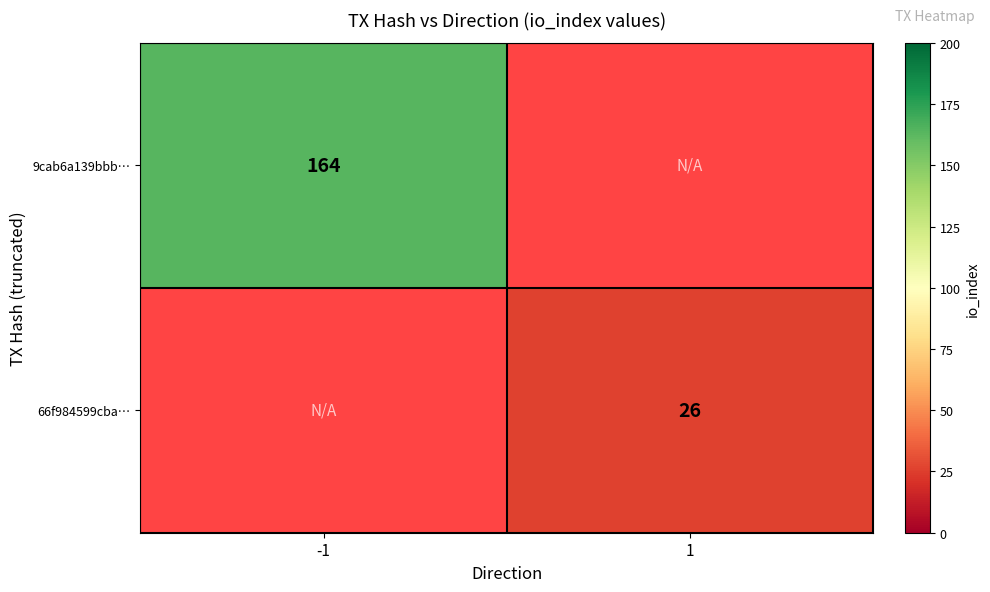

How many categories are shown in the chart?

2